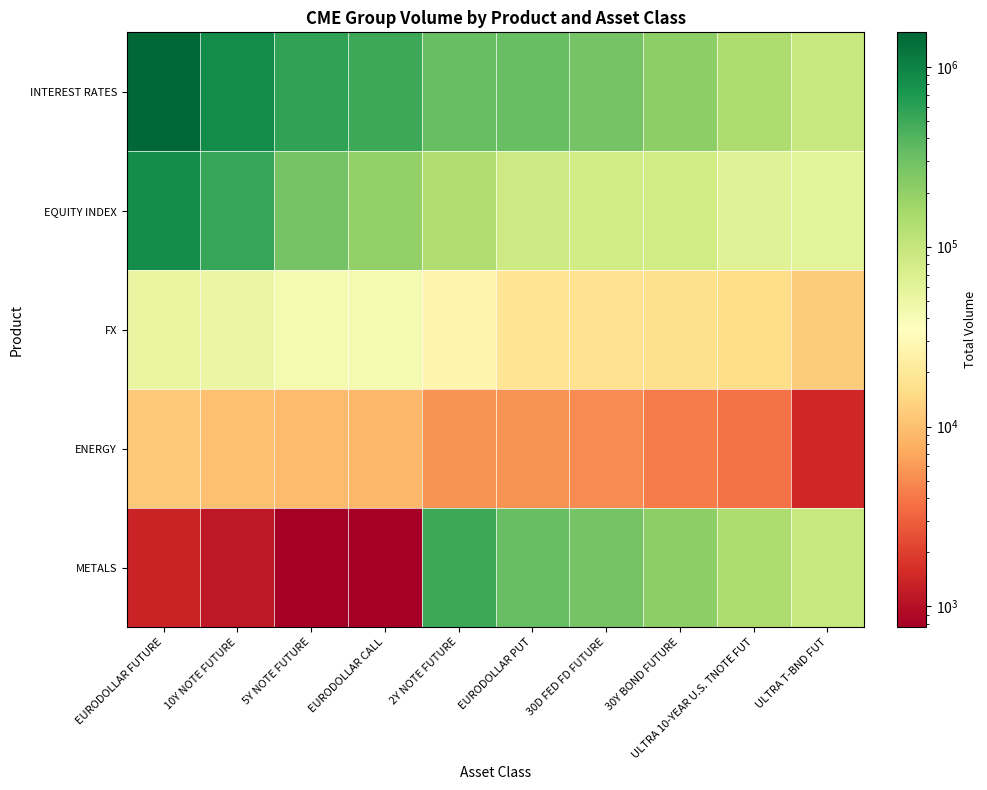

Count the number of categories in the chart.

10